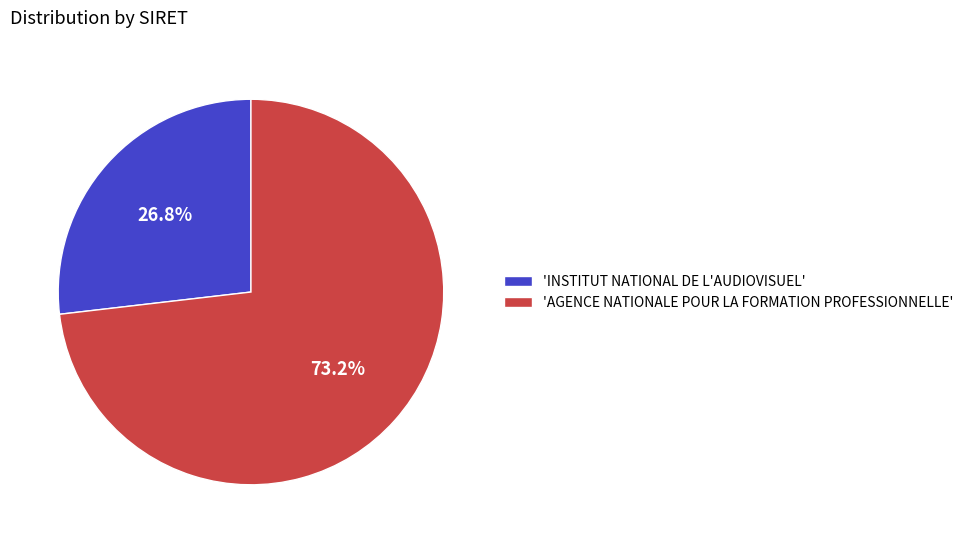

Is 'INSTITUT NATIONAL DE L'AUDIOVISUEL' the majority of the pie?

No